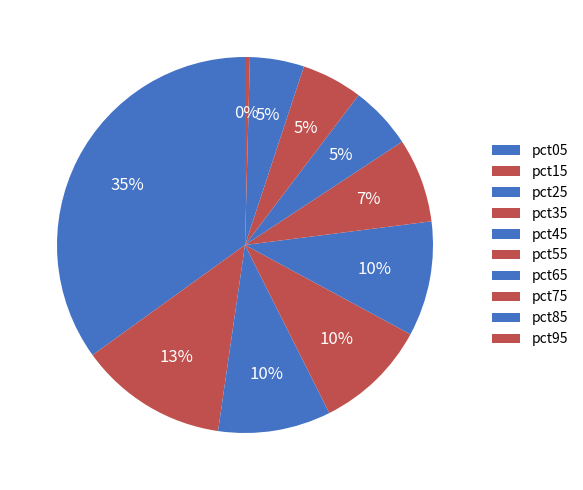

Does pct75 account for over 50% of the chart?

No